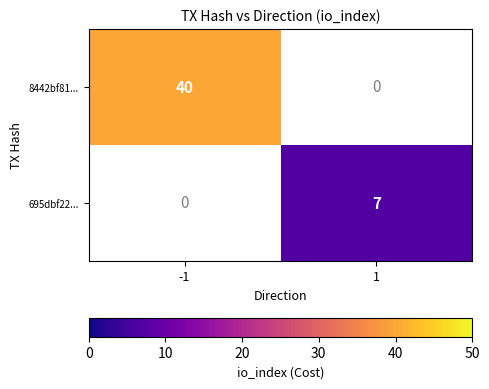

The 695dbf22... series shows 3 at 1. True or false?

False